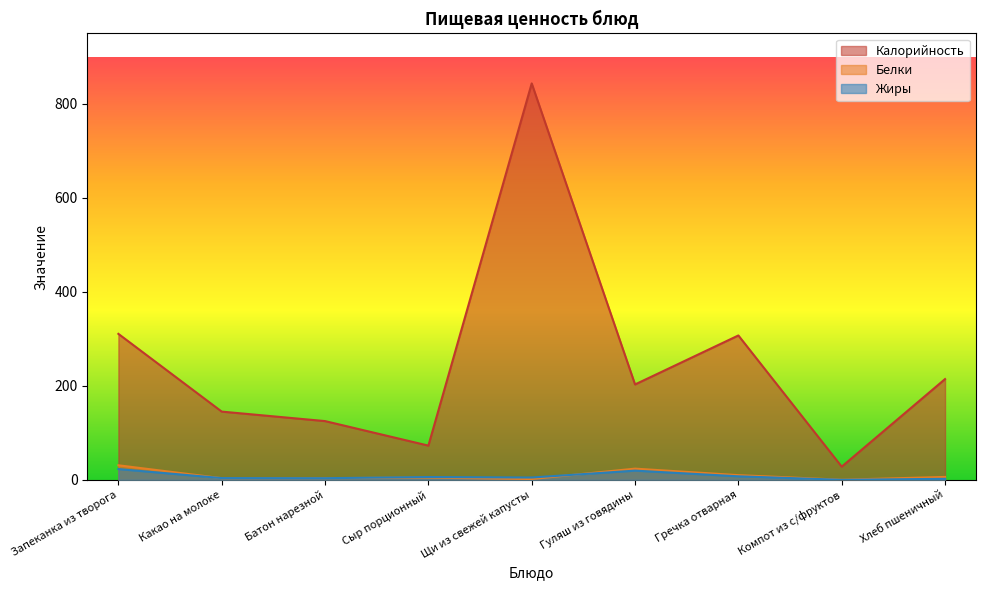

Does the chart display data point markers on the line(s)?

No